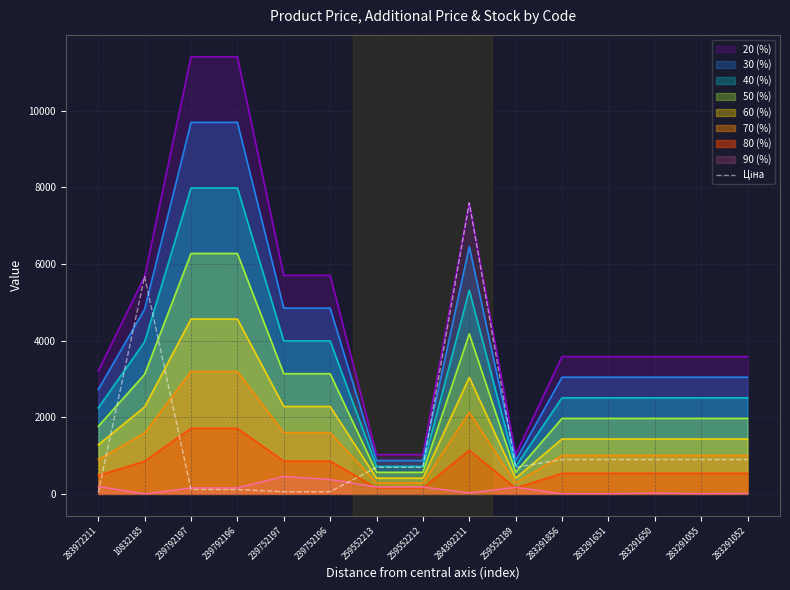

Count the number of values greater than 693.

10